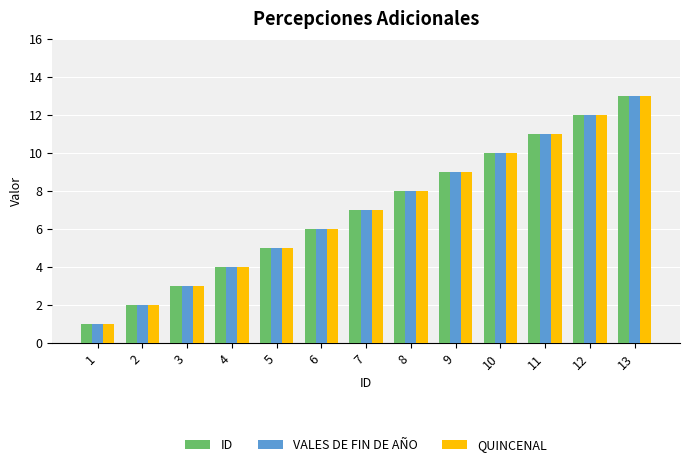

Reading left to right, extract all data points from this chart.

ID: 1	2	3	4	5	6	7	8	9	10	11	12	13
VALES DE FIN DE AÑO: 1	2	3	4	5	6	7	8	9	10	11	12	13
QUINCENAL: 1	2	3	4	5	6	7	8	9	10	11	12	13